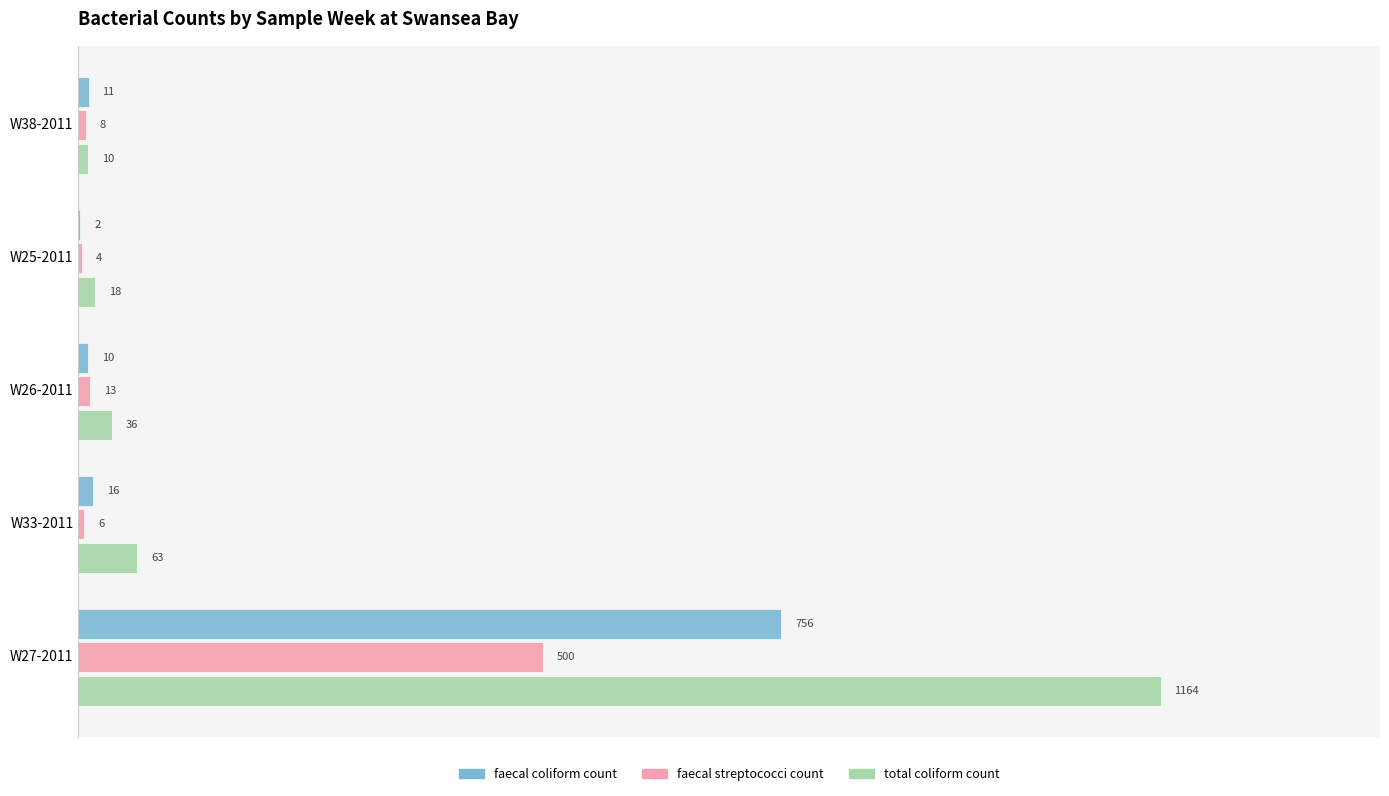

The faecal coliform count series shows 11 at W38-2011. True or false?

True